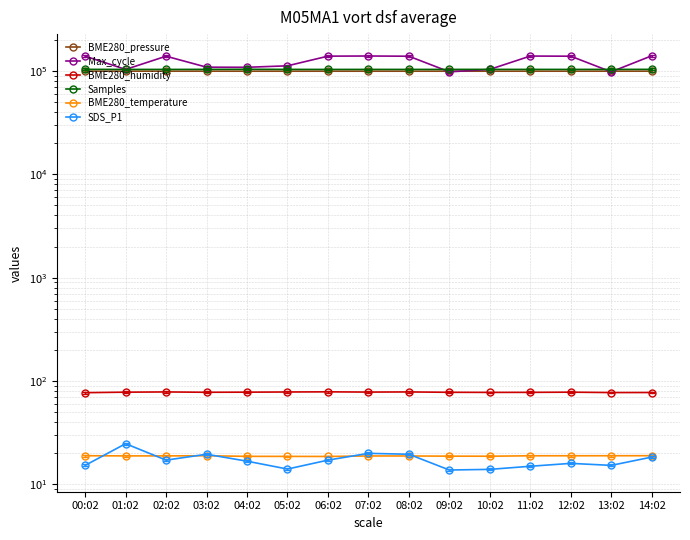

What is the total value across all series at 08:02?

340998.0